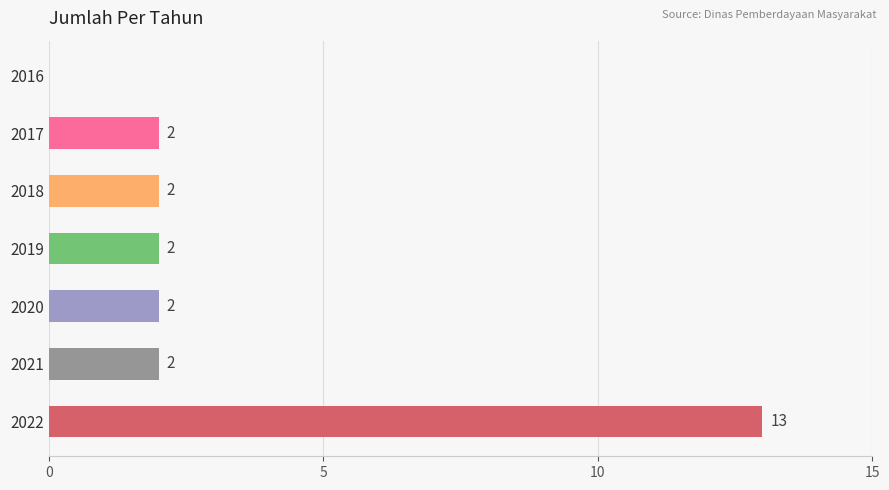

How many distinct data groups are displayed?

1